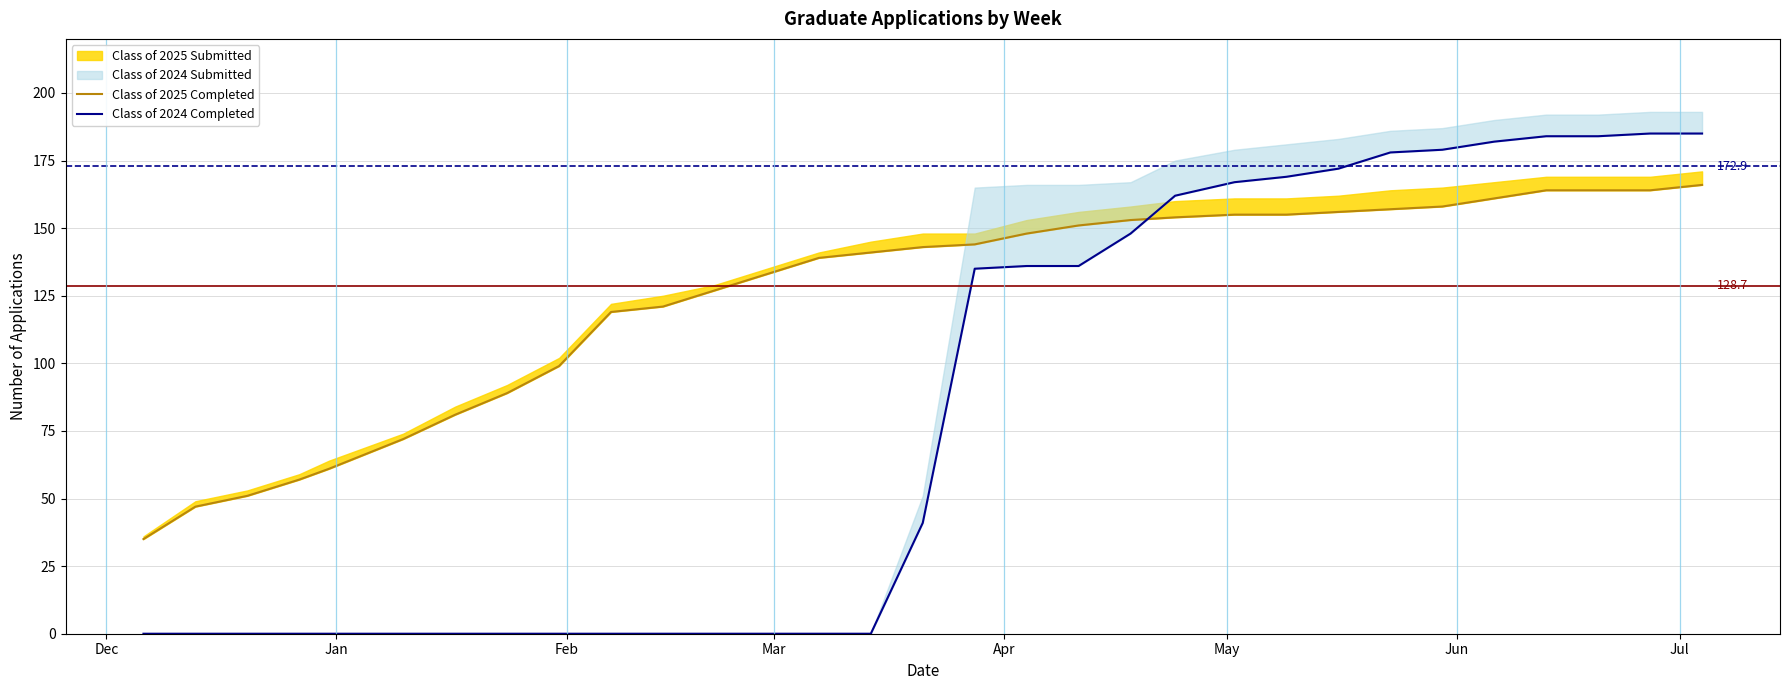

How many lines are shown in the chart?

2